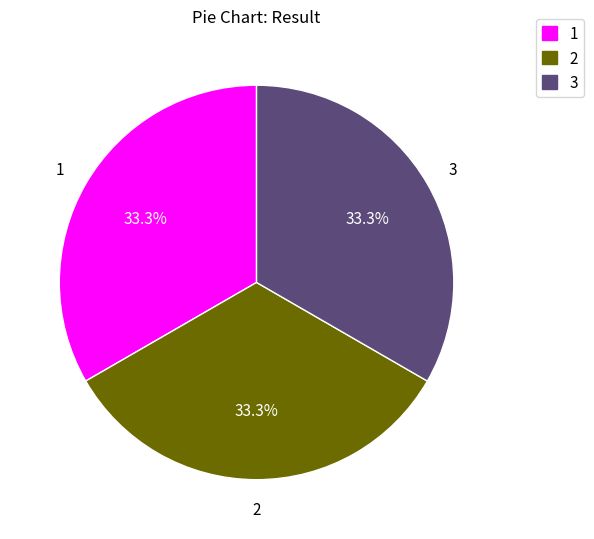

To the nearest percent, what percentage of the pie is 1?

33%